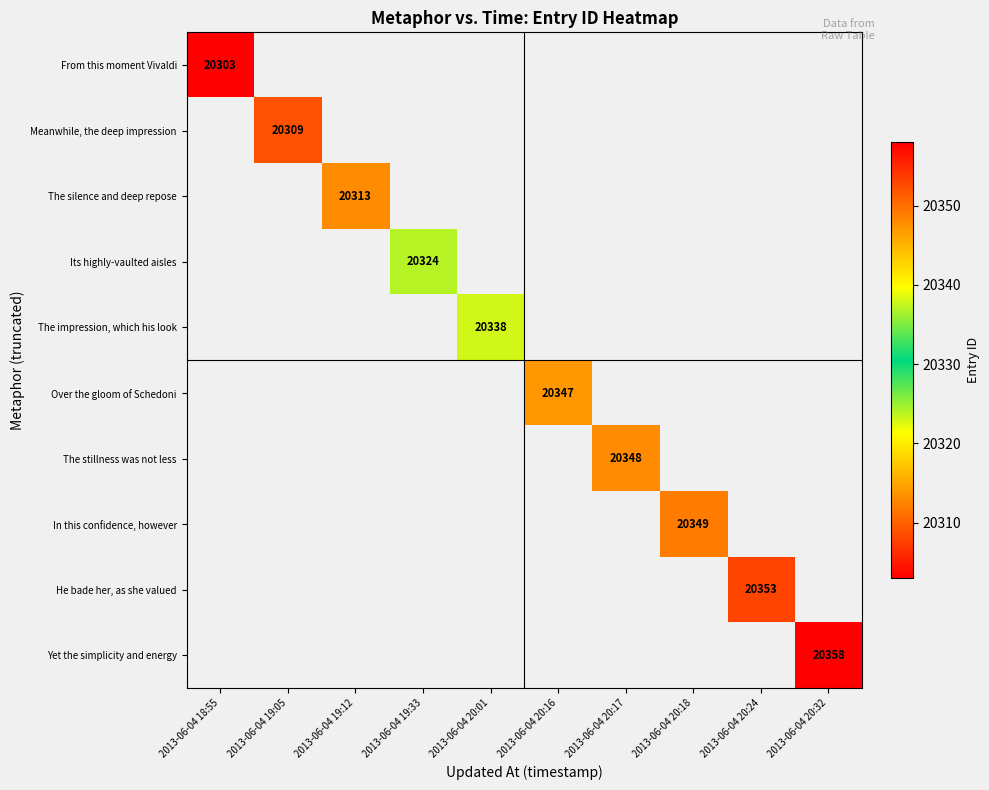

How many values in The silence and deep repose are above zero?

1